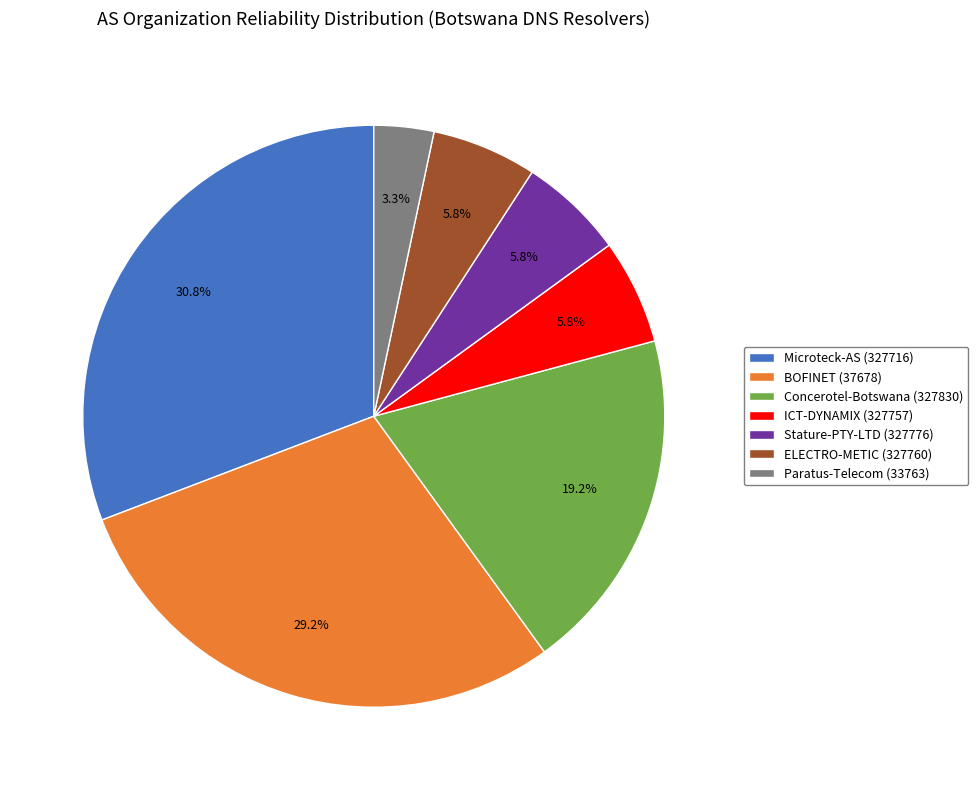

Which category has the smallest portion of the pie?

Paratus-Telecom (33763)